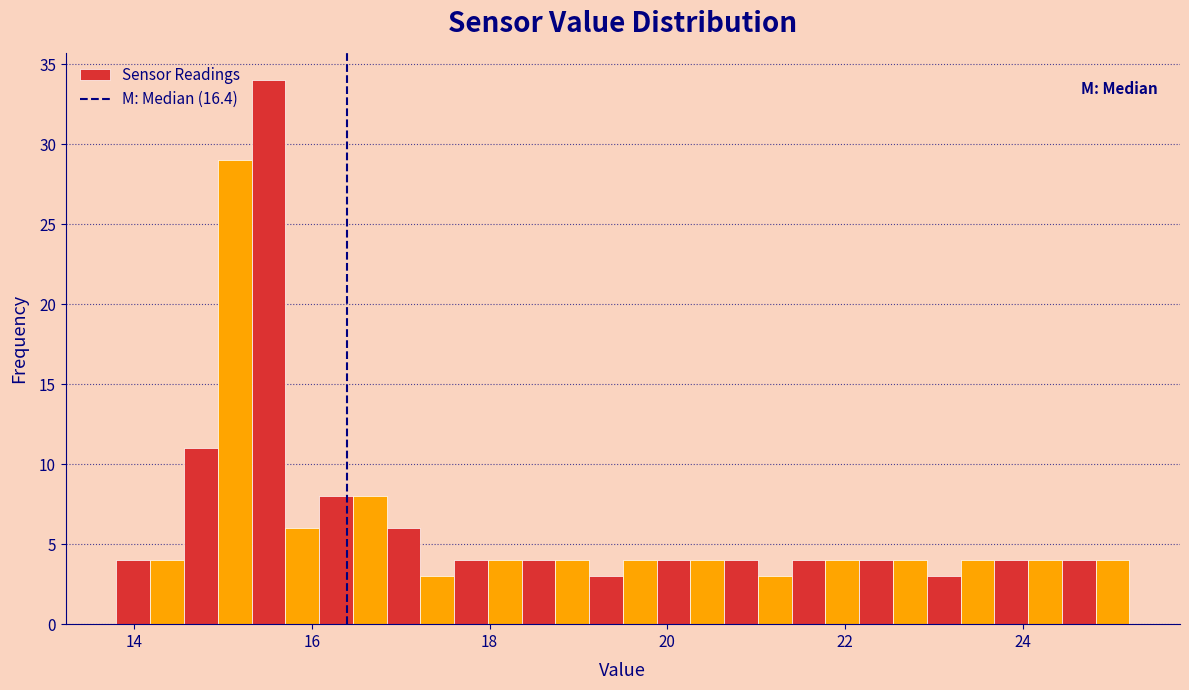

Around what value on the x-axis is the tallest bar? Give the approximate position of its centre, as read against the axis.

15.6